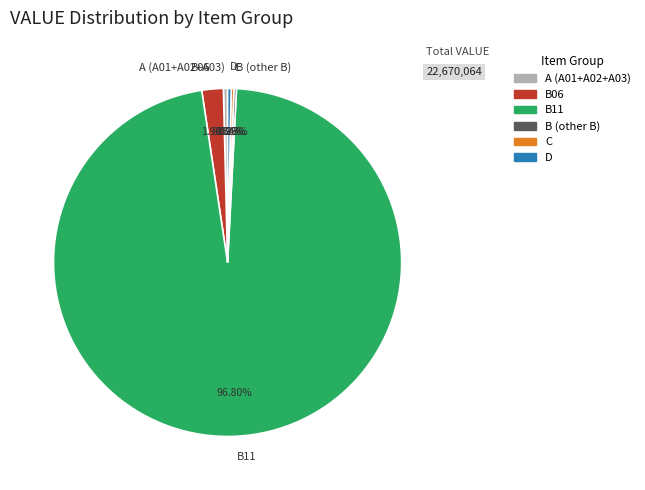

Is there a majority slice in this chart?

Yes